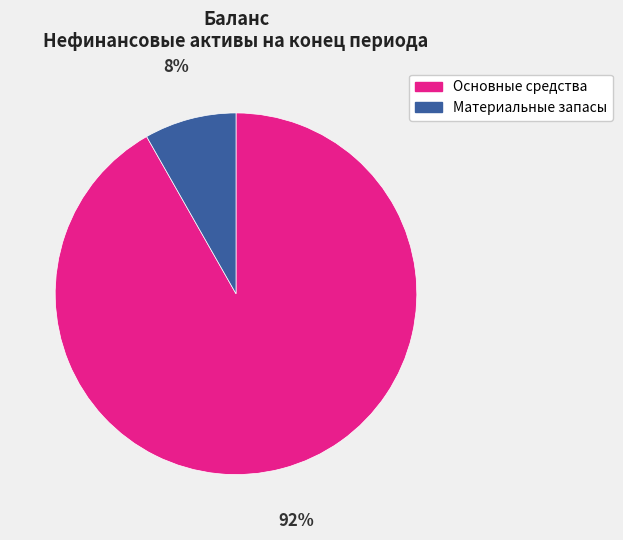

How many slices are in this pie chart?

2